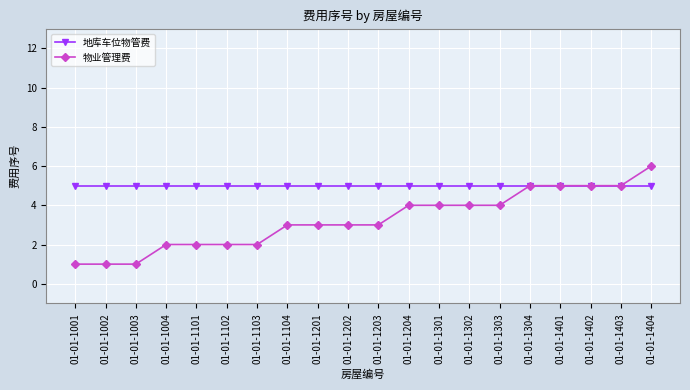

At 01-01-1002, list the series in order from largest to smallest.

地库车位物管费, 物业管理费